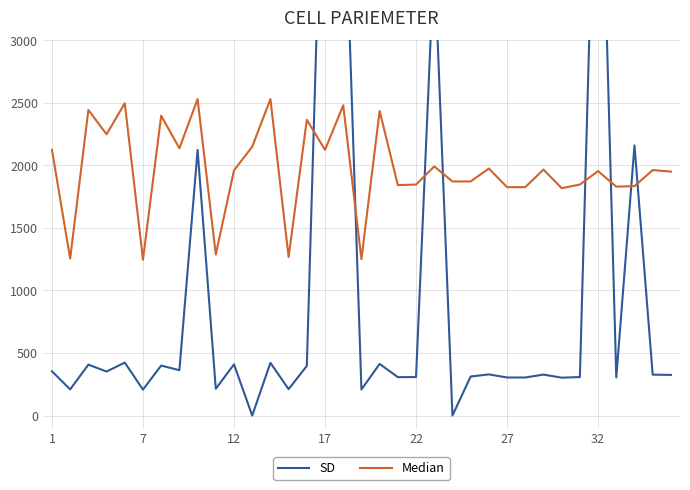

Reading left to right, list all the values displayed in this chart.

SD: 354.0	209.1	407.1	351.9	423.4	207.7	399.5	362.6	2123.2	214.2	409.2	0.0	421.6	211.1	396.7	5362.6	4589.6	208.4	412.9	307.1	307.7	3685.5	0.0	312.0	329.1	304.3	304.3	327.5	302.9	307.7	5564.2	305.0	2159.3	327.1	325.0
Median: 2123.8	1254.4	2442.6	2248.8	2496.4	1246.1	2397.1	2136.2	2529.5	1287.5	1960.4	2148.7	2529.5	1266.8	2363.9	2123.8	2479.9	1250.3	2434.3	1842.3	1846.4	1991.3	1871.3	1871.3	1974.8	1825.7	1825.7	1966.5	1817.5	1846.4	1954.1	1829.9	1834.0	1962.4	1949.9